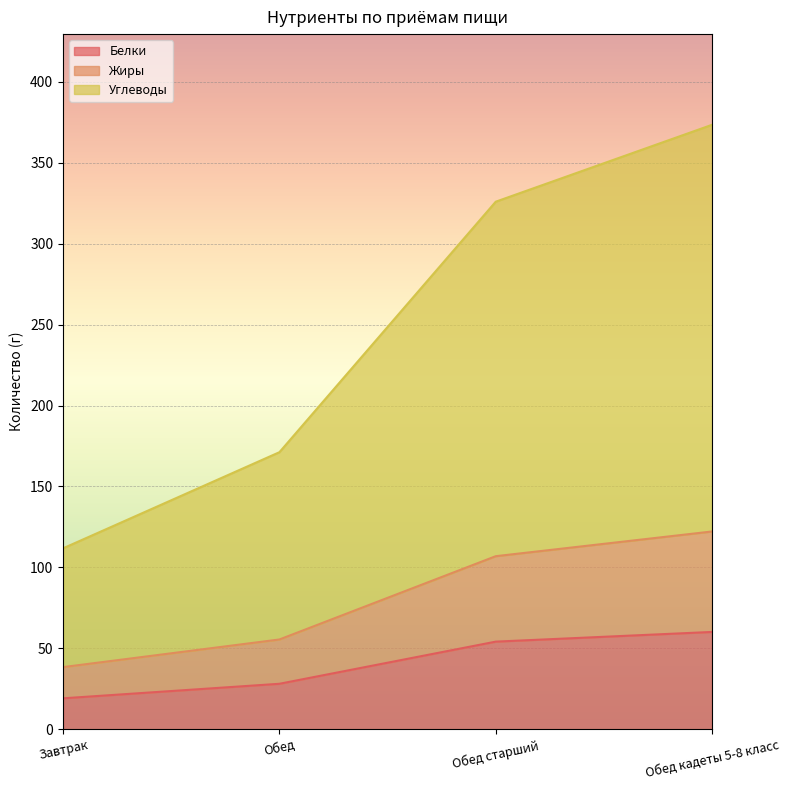

What is the highest value of the Белки series?

60.1